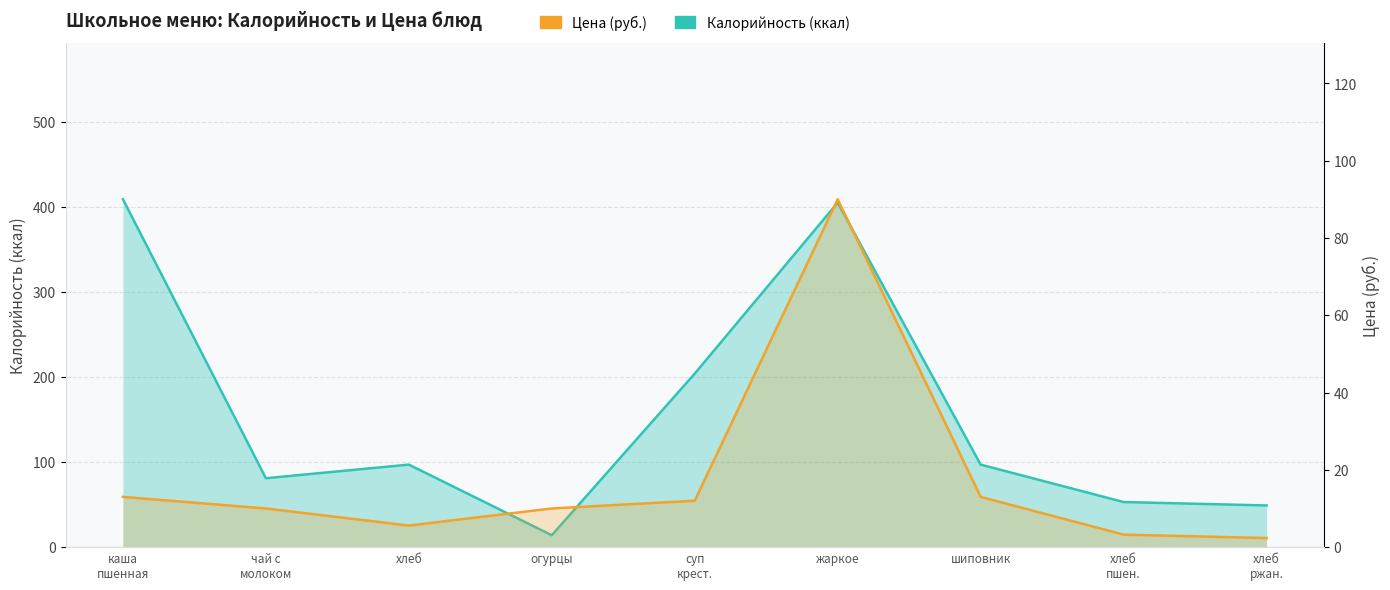

What is the label of the 2nd point from the left?

чай с молоком